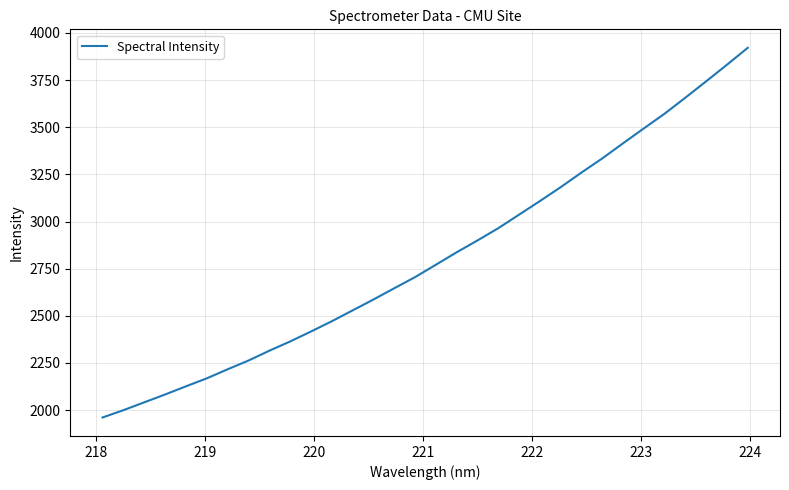

What is the difference between the maximum and minimum values?

1960.3